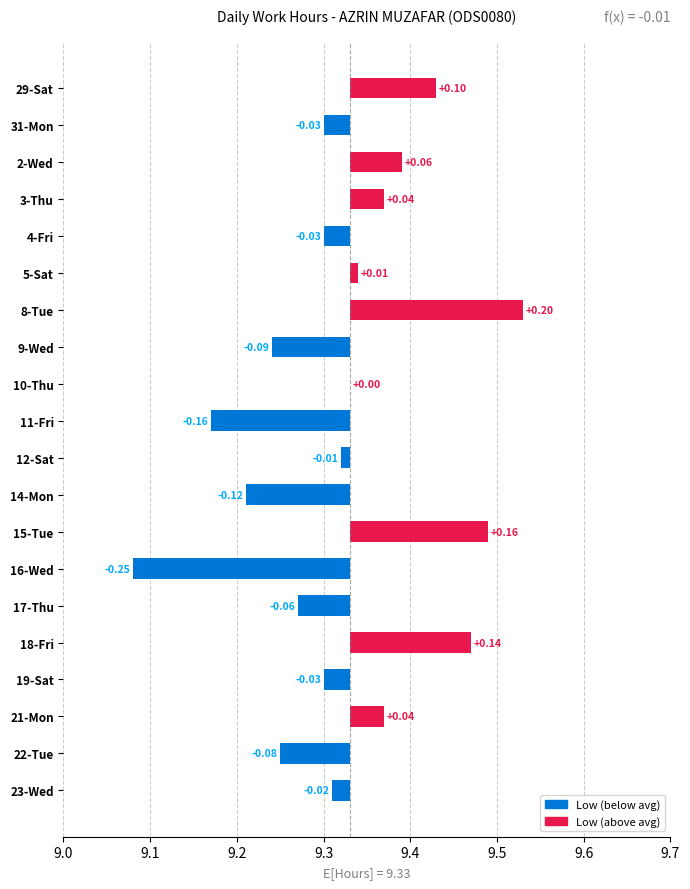

What is the difference between the maximum and second lowest values?

0.4